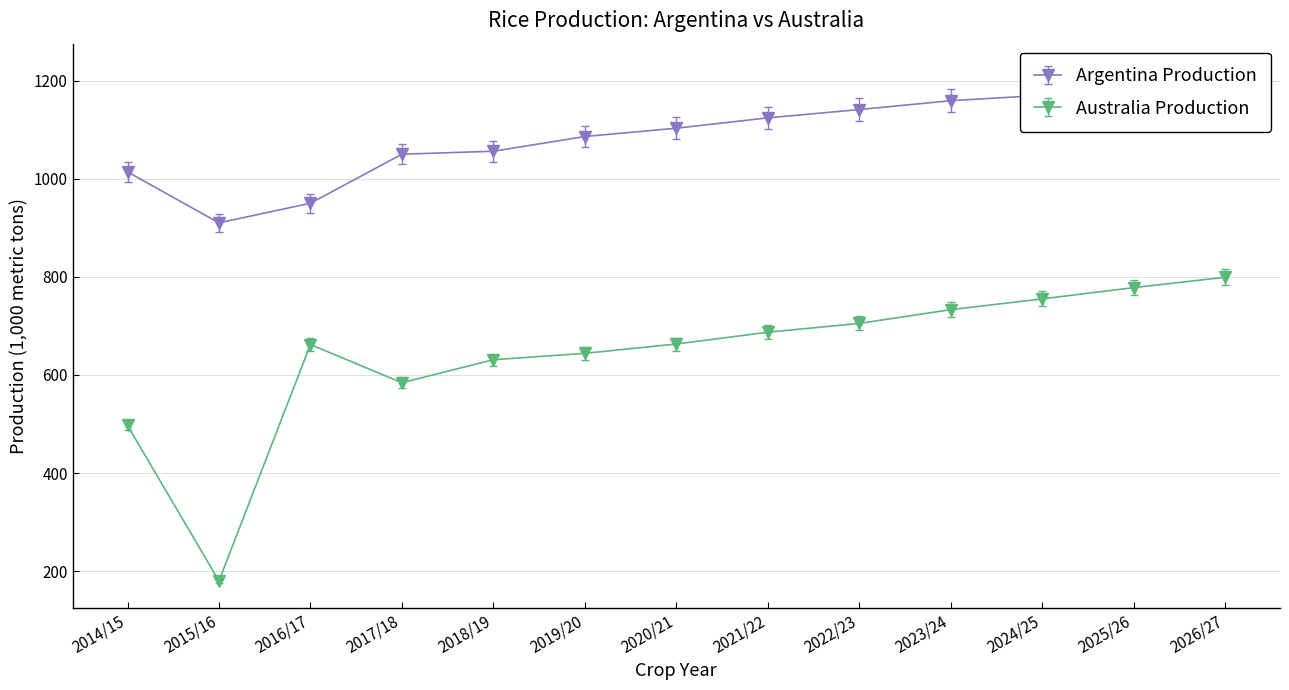

Where is the first local maximum for Australia Production?

2016/17